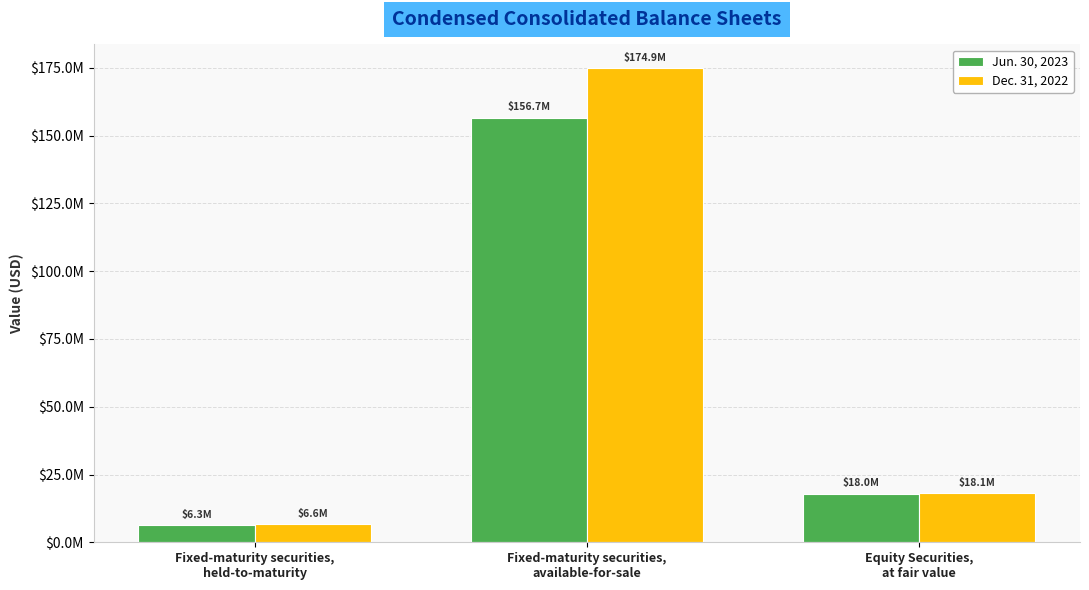

The Dec. 31, 2022 series shows 4919898 at Equity Securities,
at fair value. True or false?

False